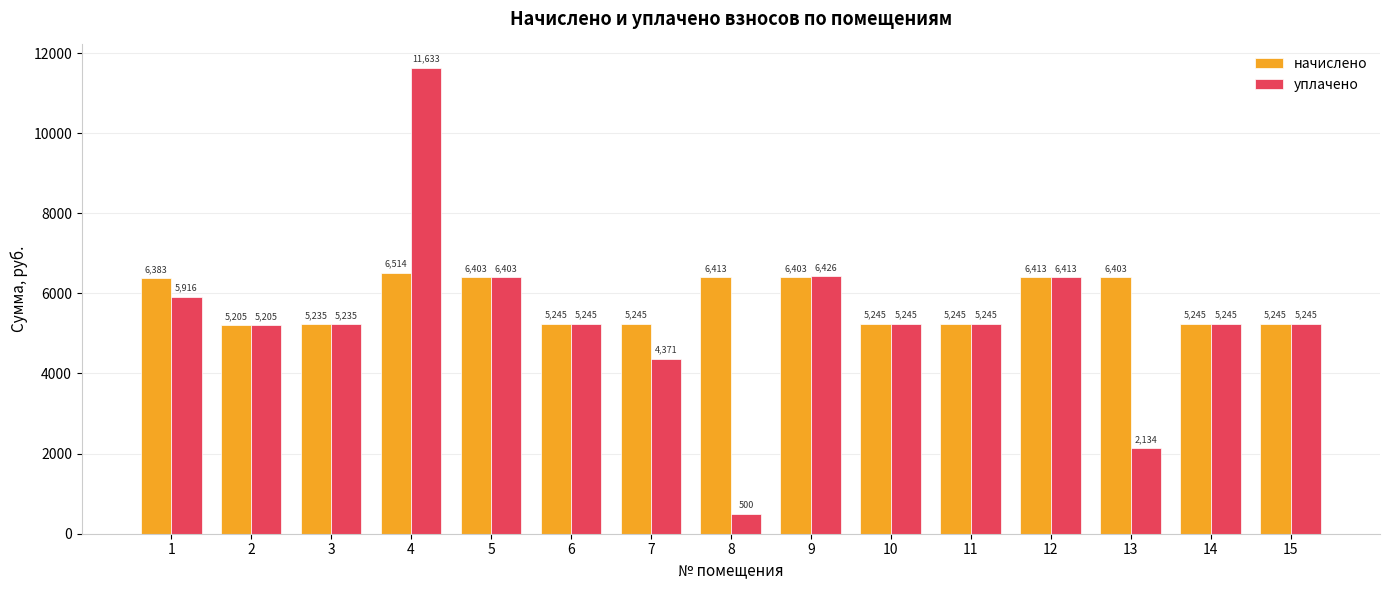

What is the difference between the maximum and minimum values in the начислено series?

1308.8